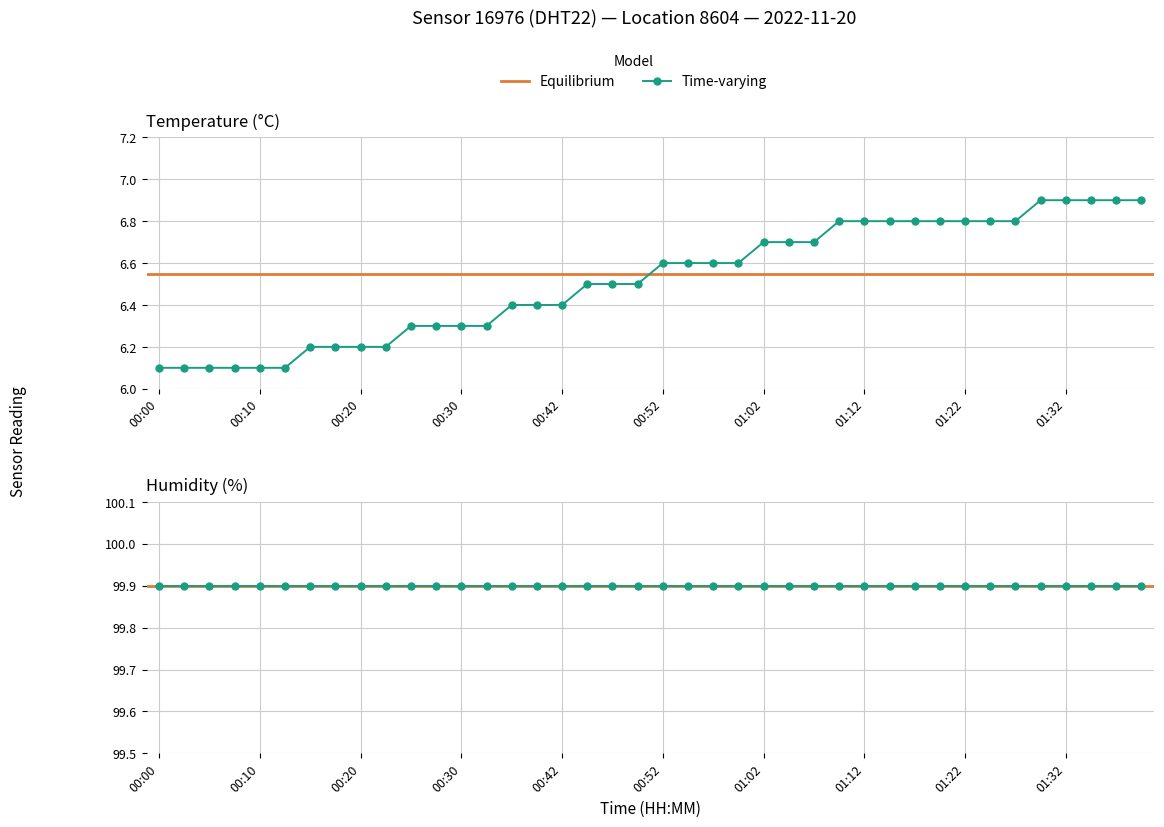

Which category has the highest value across all series?

01:30